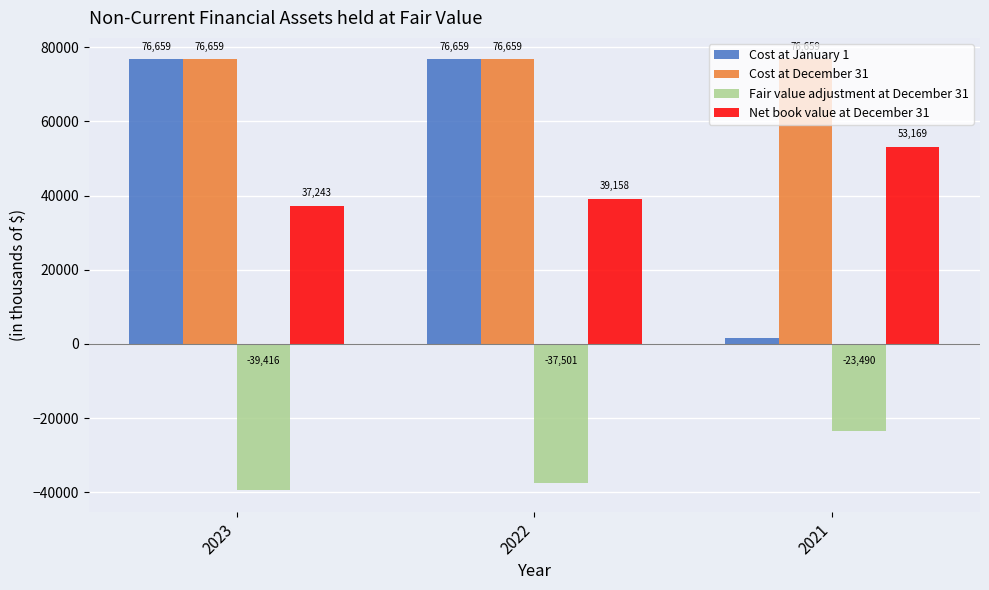

What is the minimum value for Fair value adjustment at December 31?

-39416